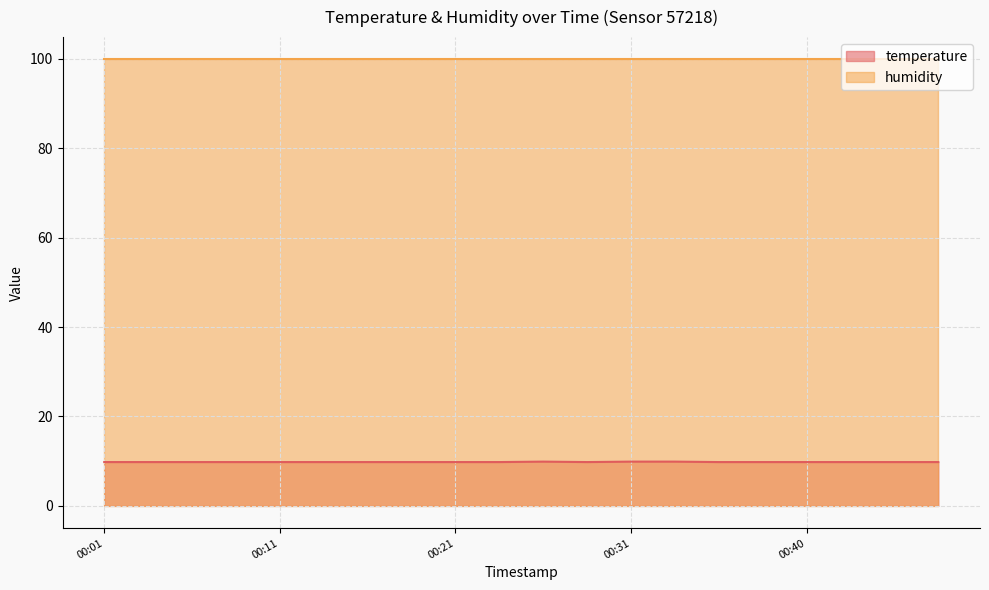

What is the difference between the maximum and minimum values?

0.1